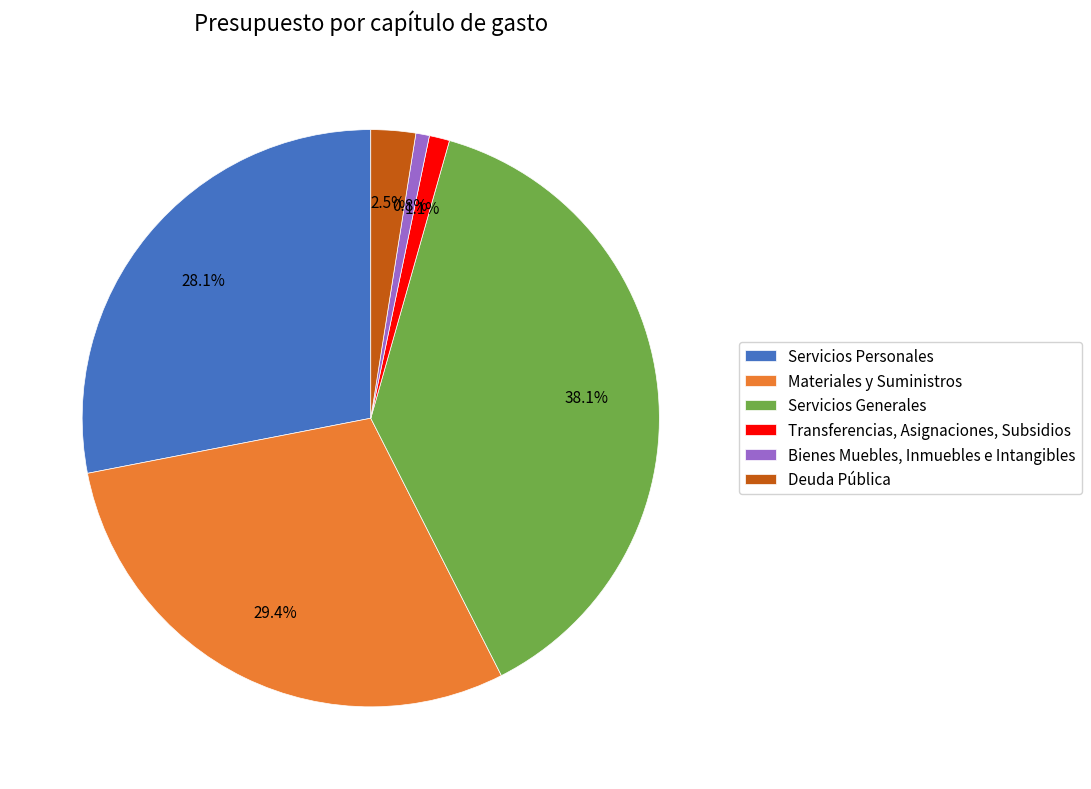

To the nearest percent, what percentage of the pie is Bienes Muebles, Inmuebles e Intangibles?

1%